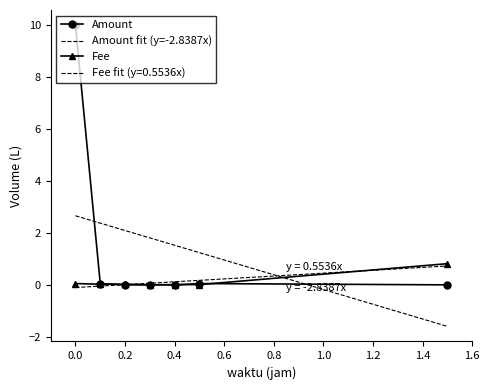

What is the highest value of the Fee series?

0.8